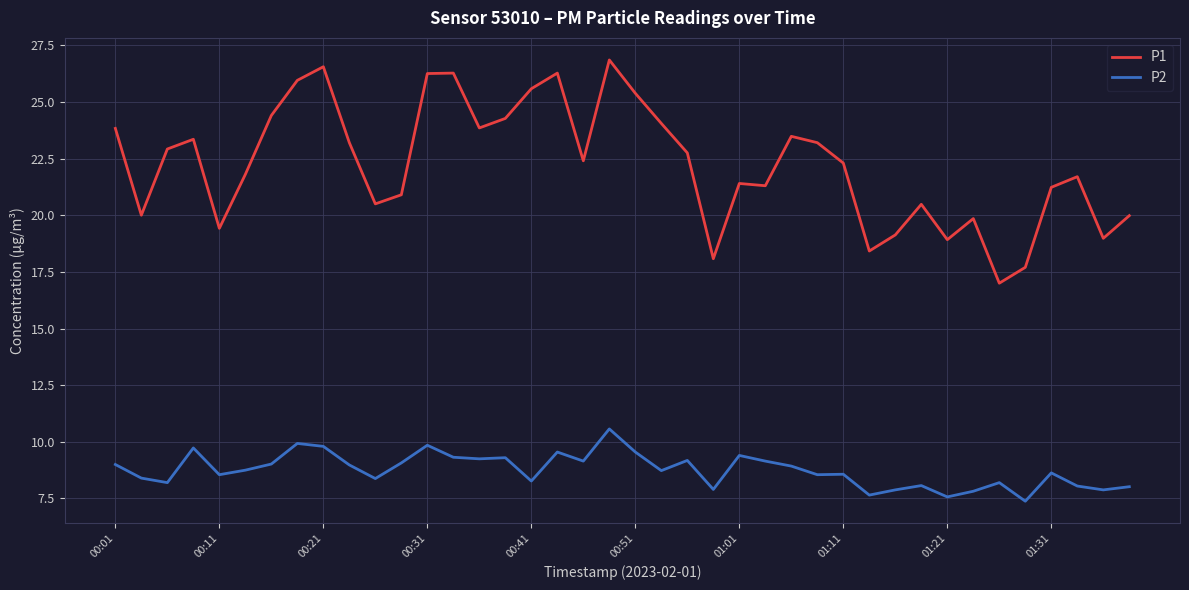

What is the difference between the maximum and minimum values in the P2 series?

3.2